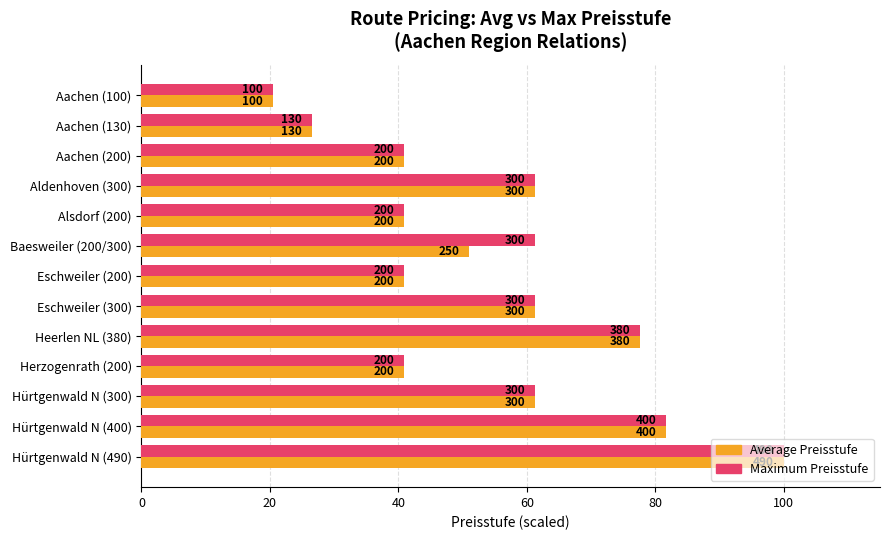

Rank the series by their maximum value, from highest to lowest.

Average Preisstufe, Maximum Preisstufe